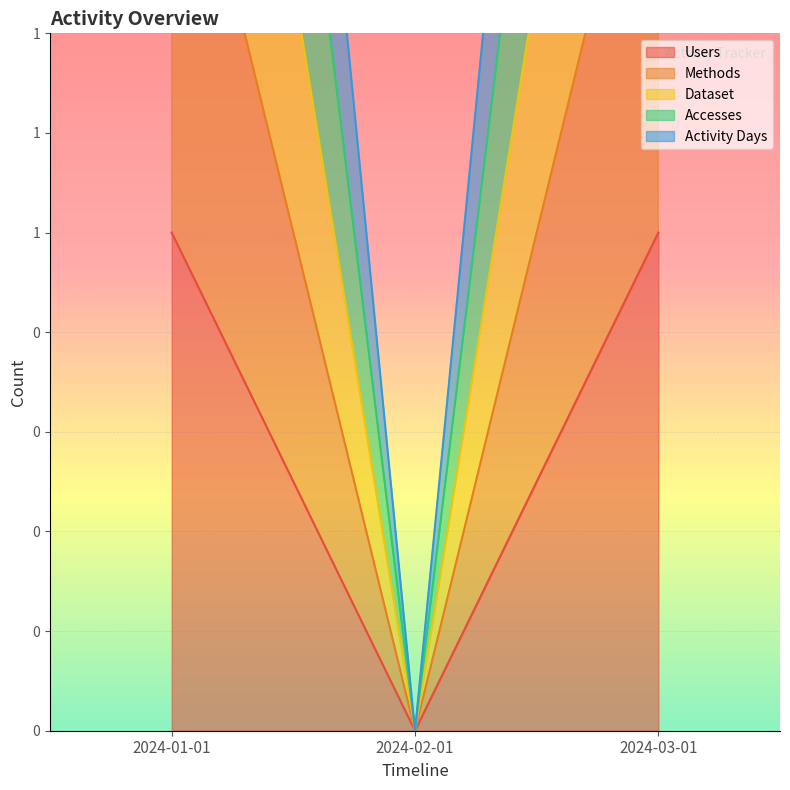

Is it true that Activity Days equals 1 at 2024-03-01?

False